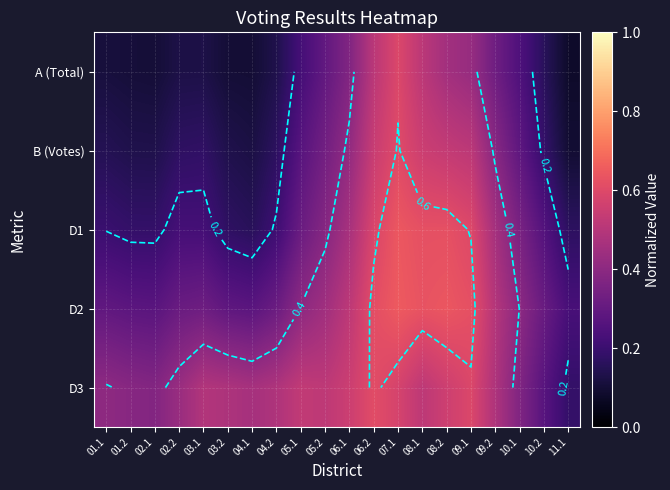

What is the difference between the highest and lowest values at 09.1?

0.2